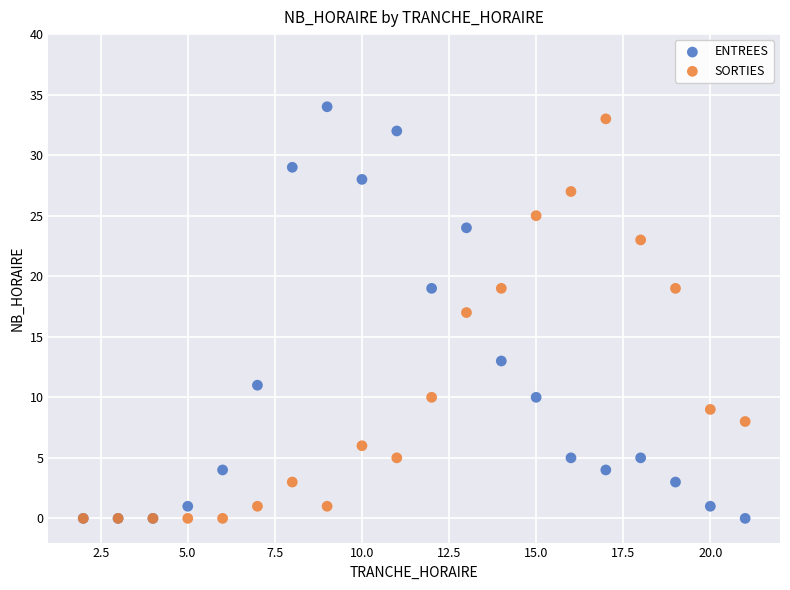

In the SORTIES series, what Y value is closest to 16?

17